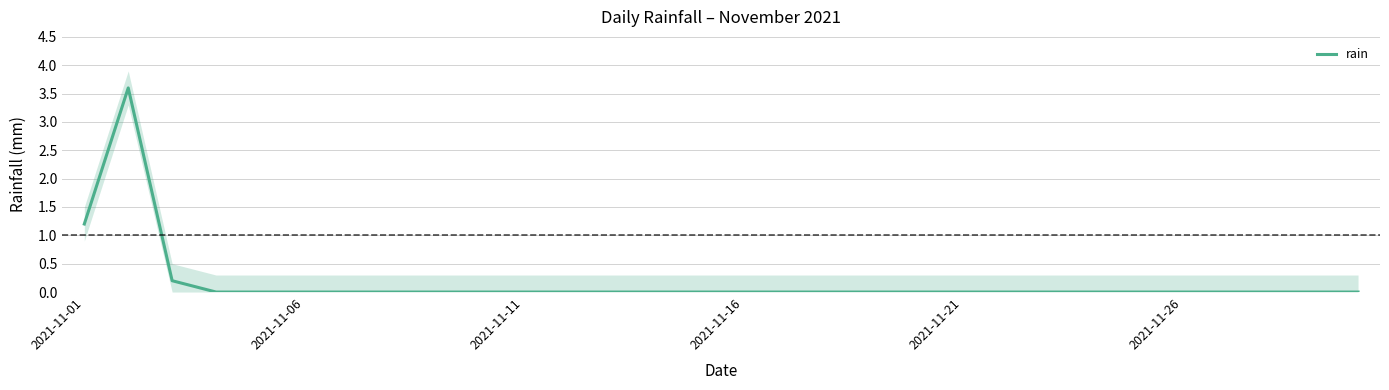

What is the highest value of the rain series?

3.6